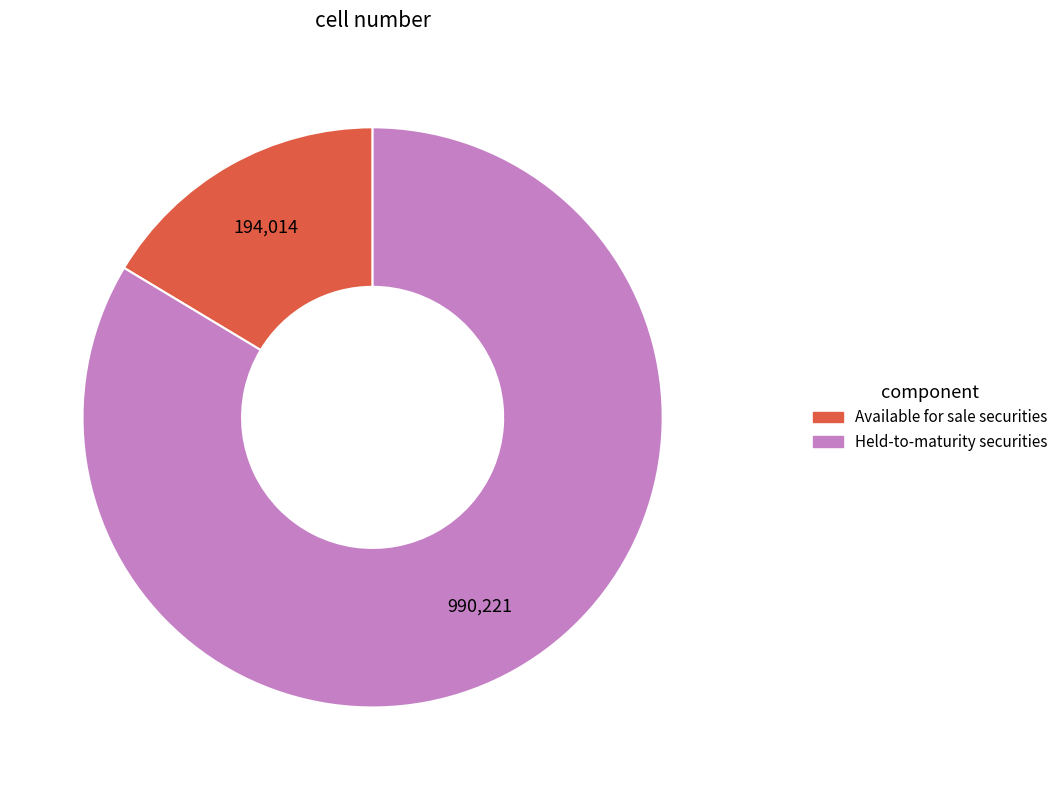

Which category has the biggest portion of the pie?

Held-to-maturity securities